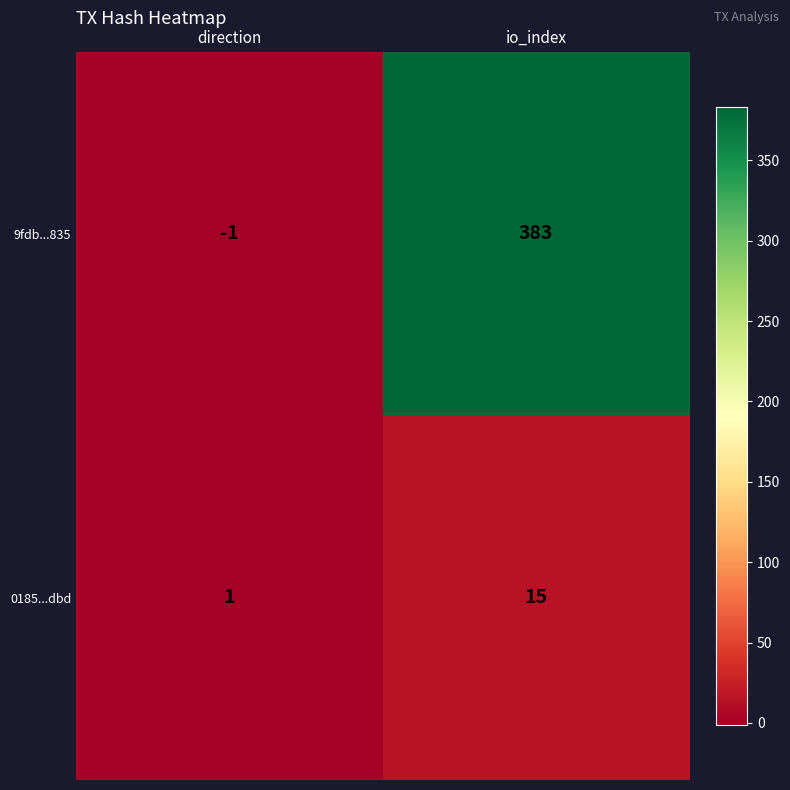

The 9fdb...835 series shows -1 at direction. True or false?

True